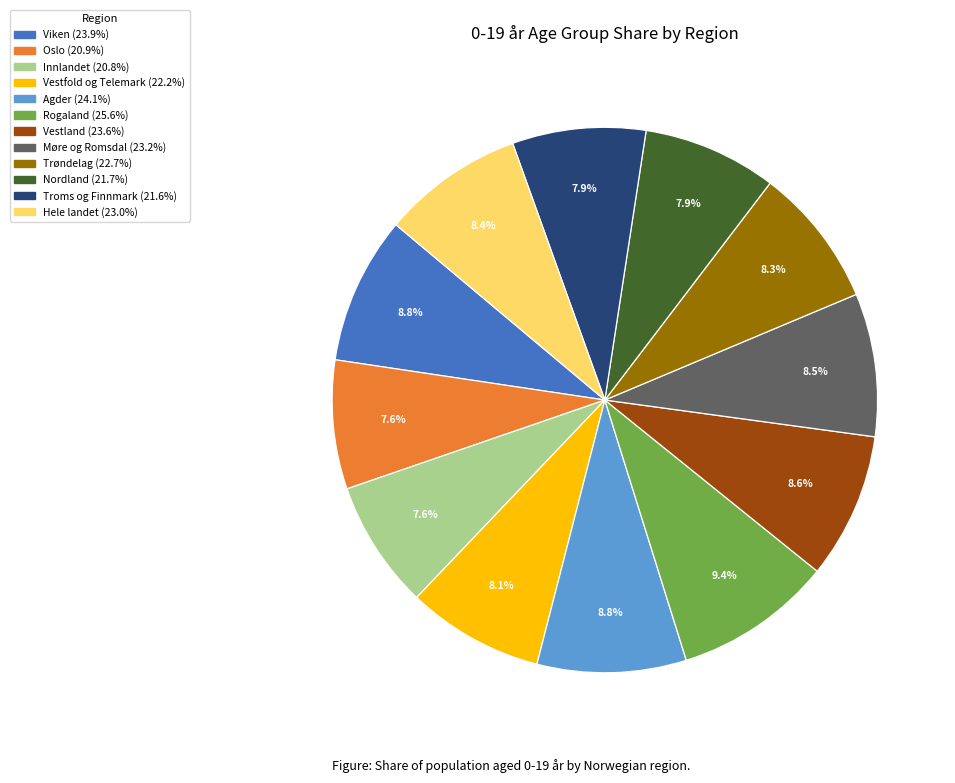

The Oslo slice represents 22% of the pie. True or false?

False